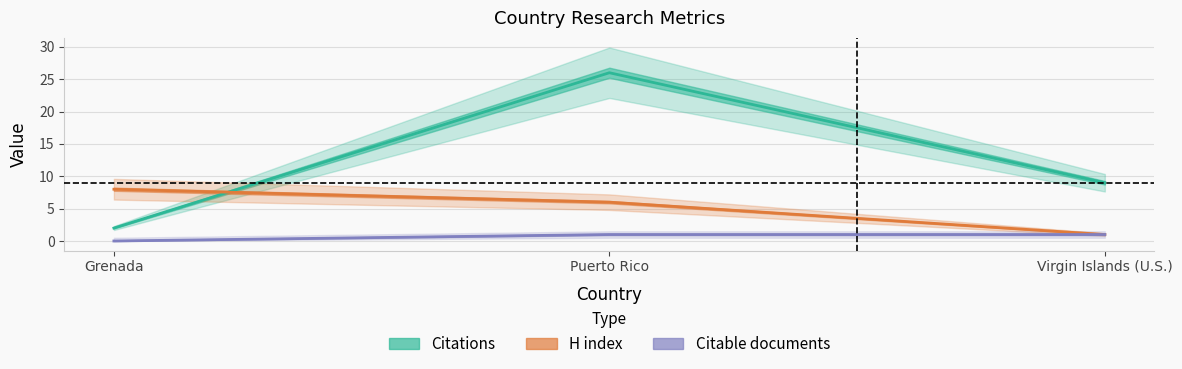

How many data points in Citations are less than 9?

1